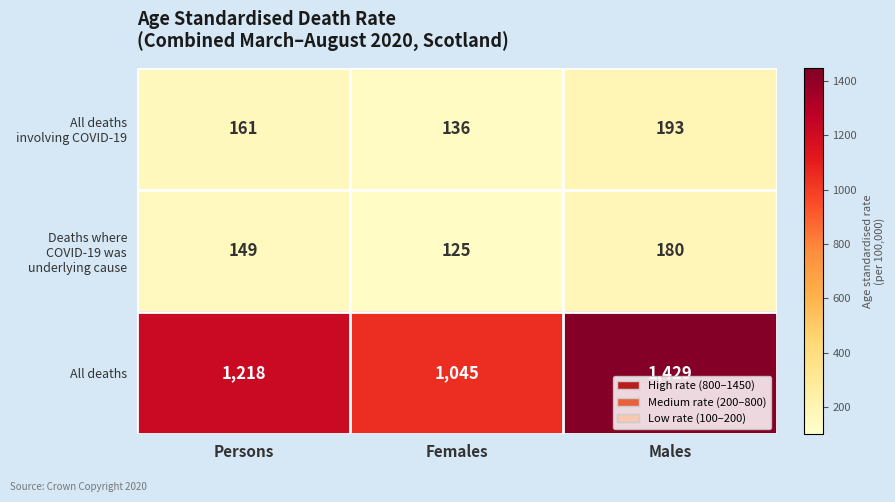

What is the sum of all All deaths values?

3692